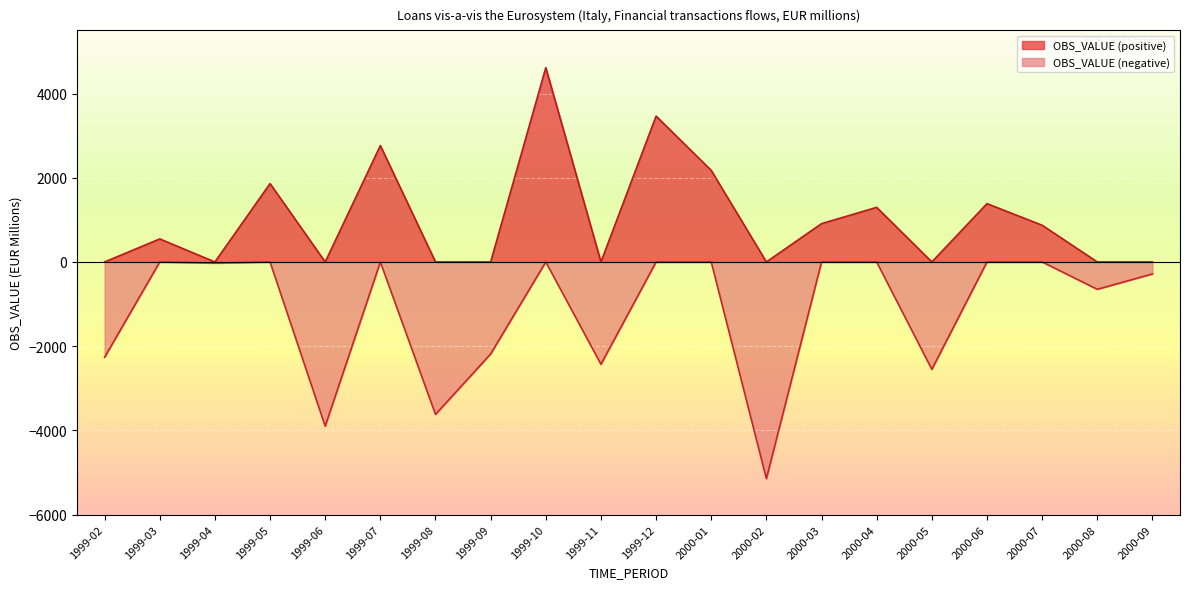

Where is OBS_VALUE_pos nearest to the value 2307?

2000-01